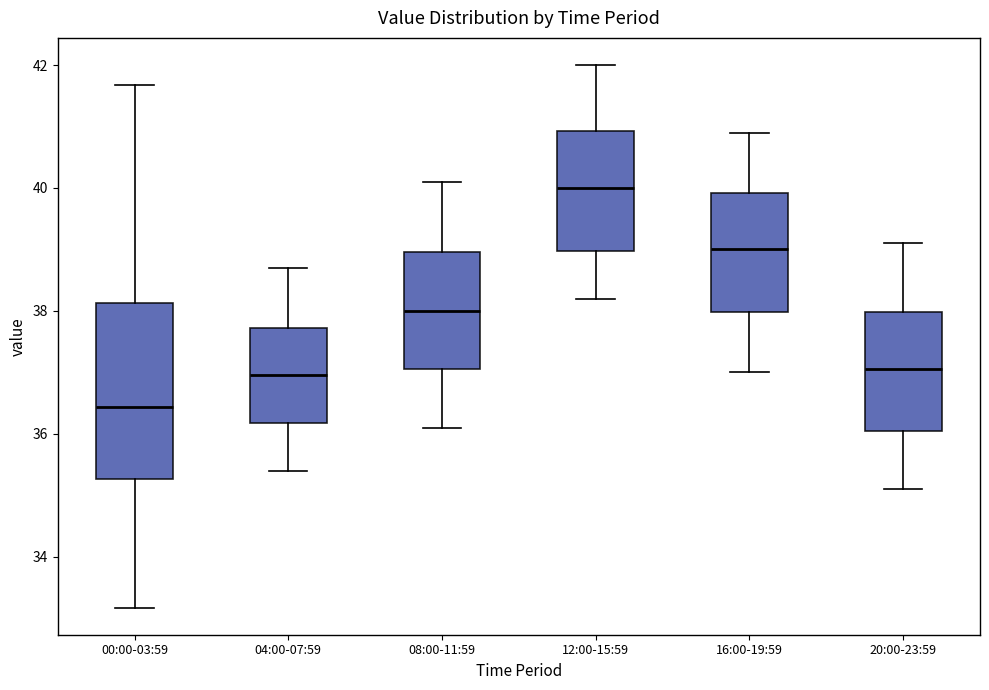

Which box has the lowest median line?

00:00-03:59